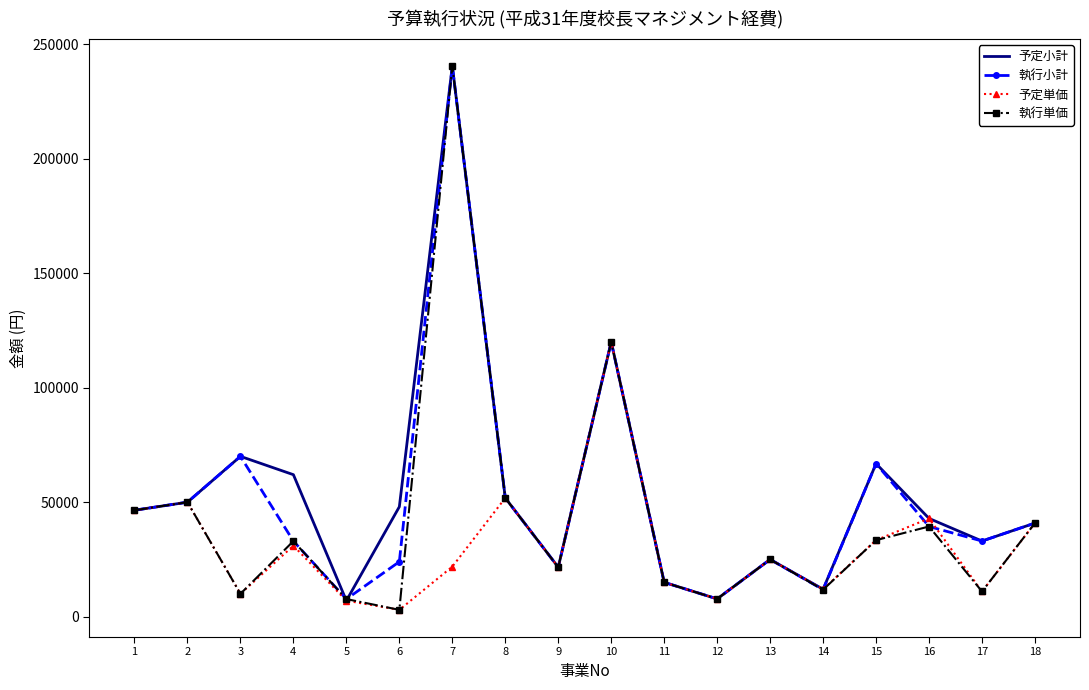

Is the value of 予定小計 at 4 greater than the value of 執行単価 at 14?

Yes